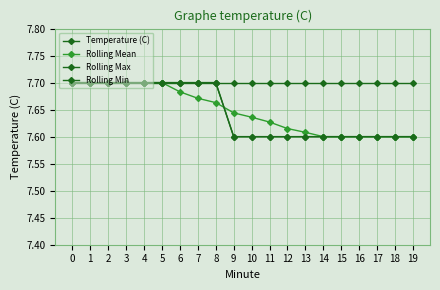

List the labels in order of Rolling Max value, smallest first.

0, 1, 2, 3, 4, 5, 6, 7, 8, 9, 10, 11, 12, 13, 14, 15, 16, 17, 18, 19